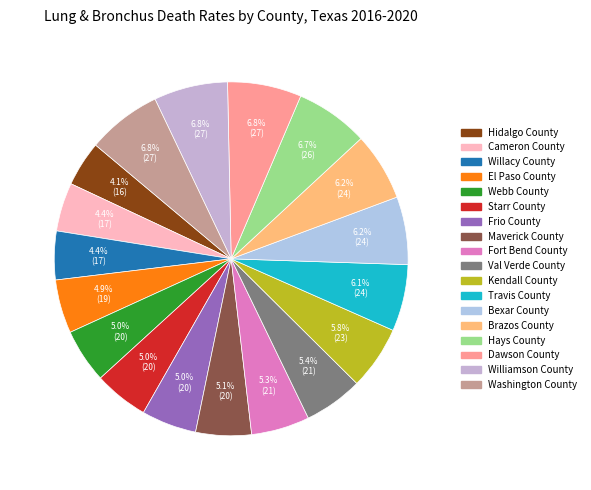

Is there any slice that represents more than half of the pie?

No